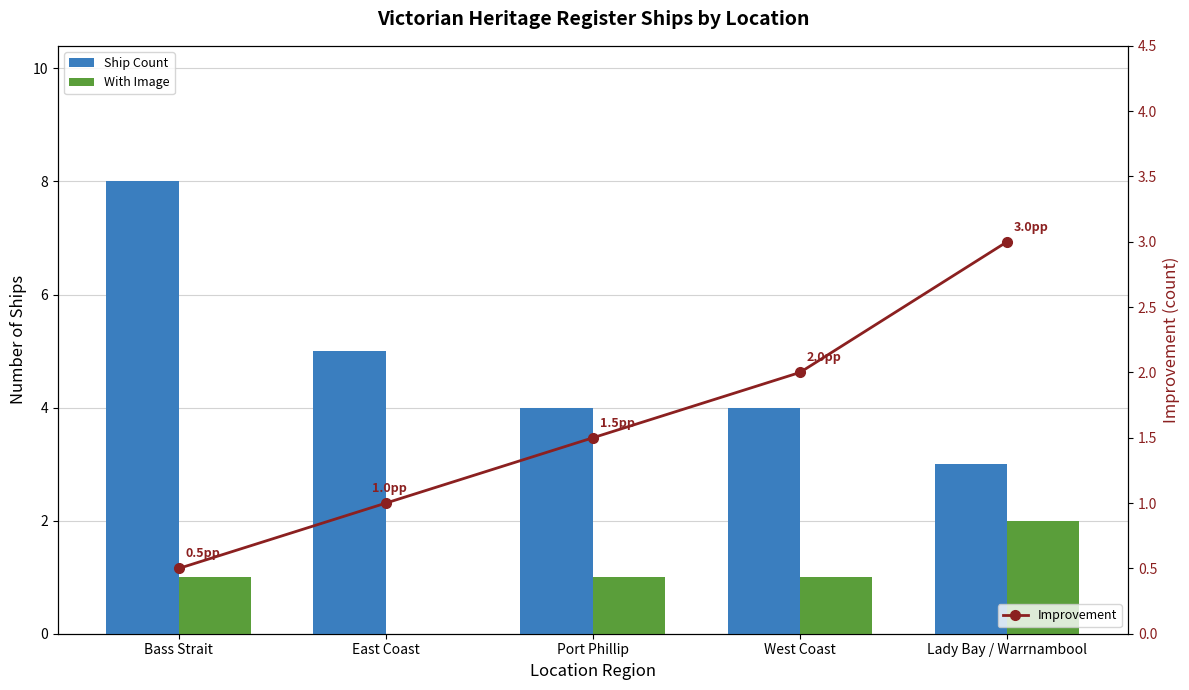

What is the difference between the second highest and minimum values in the Ship Count series?

2.0